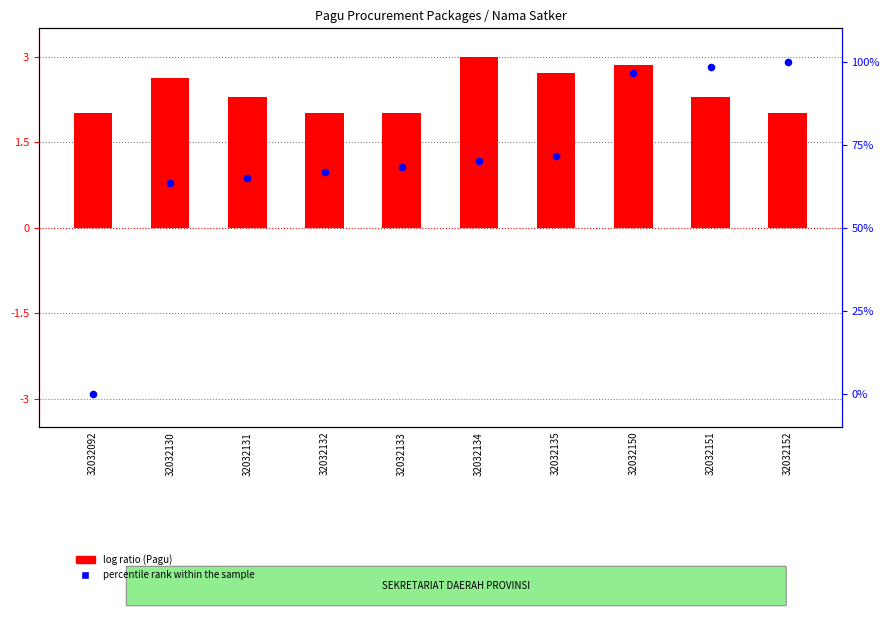

Approximately how many times larger is the value at 32032152 compared to 32032130?

1.6